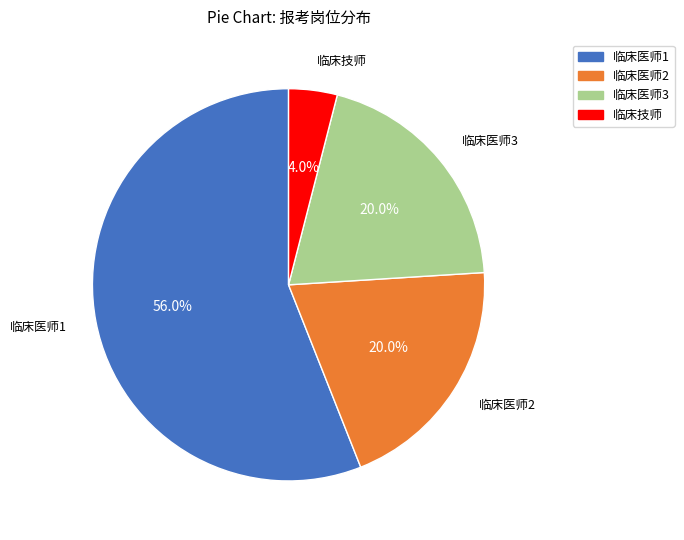

Combined, do 临床医师2 and 临床技师 account for over 50%?

No